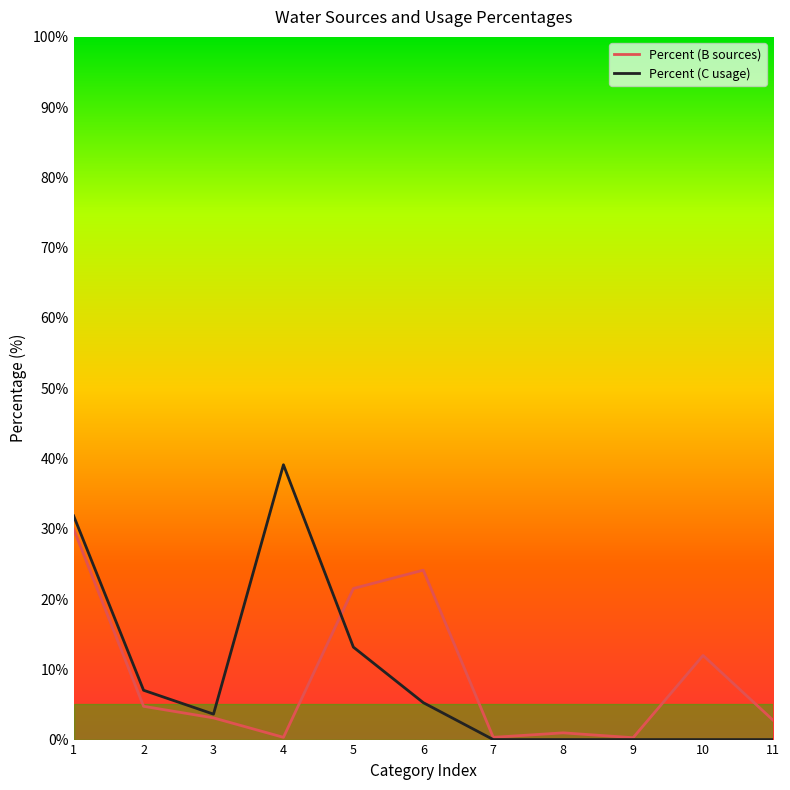

Which label corresponds to the largest value in the chart?

4